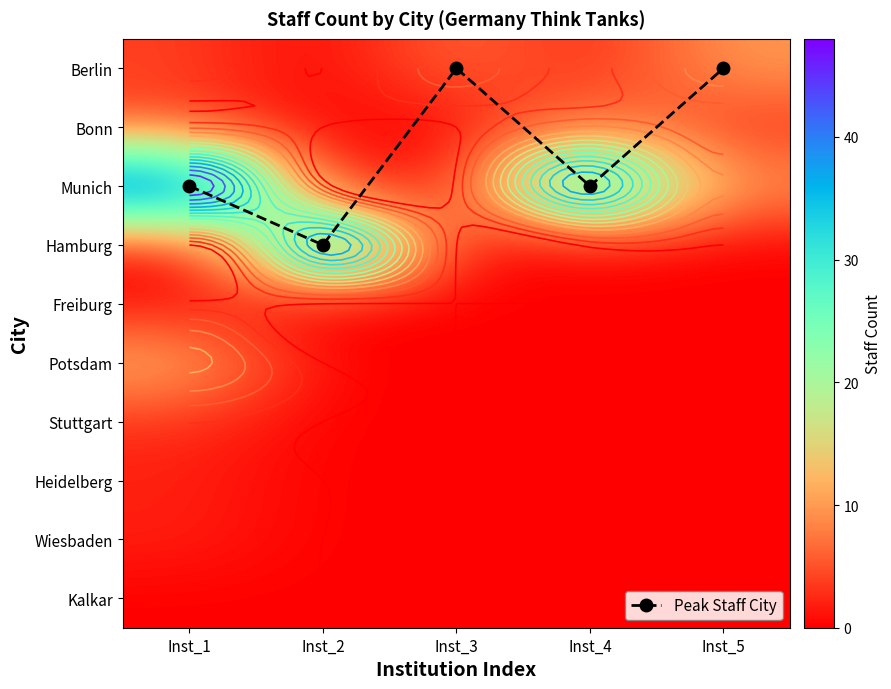

Which series has the largest range (max minus min)?

Munich